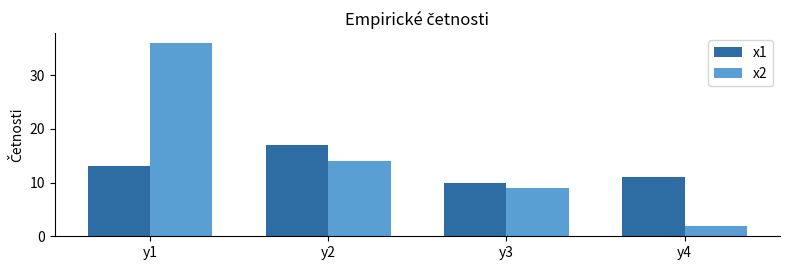

Reading left to right, list all the values displayed in this chart.

x1: 13	17	10	11
x2: 36	14	9	2